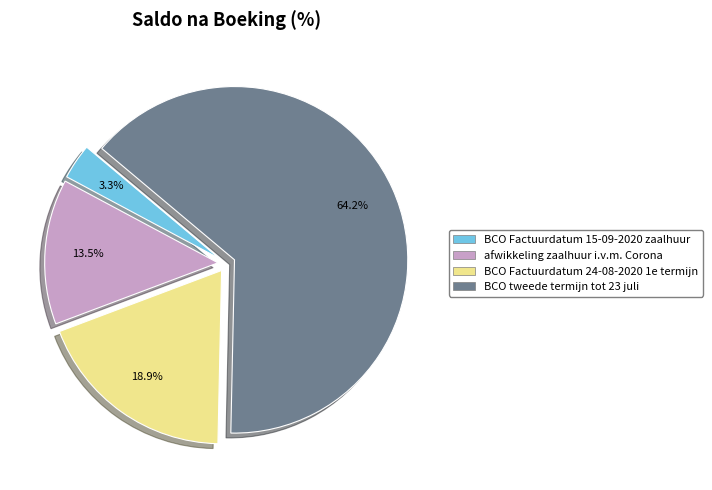

Which slice is the largest?

BCO tweede termijn tot 23 juli